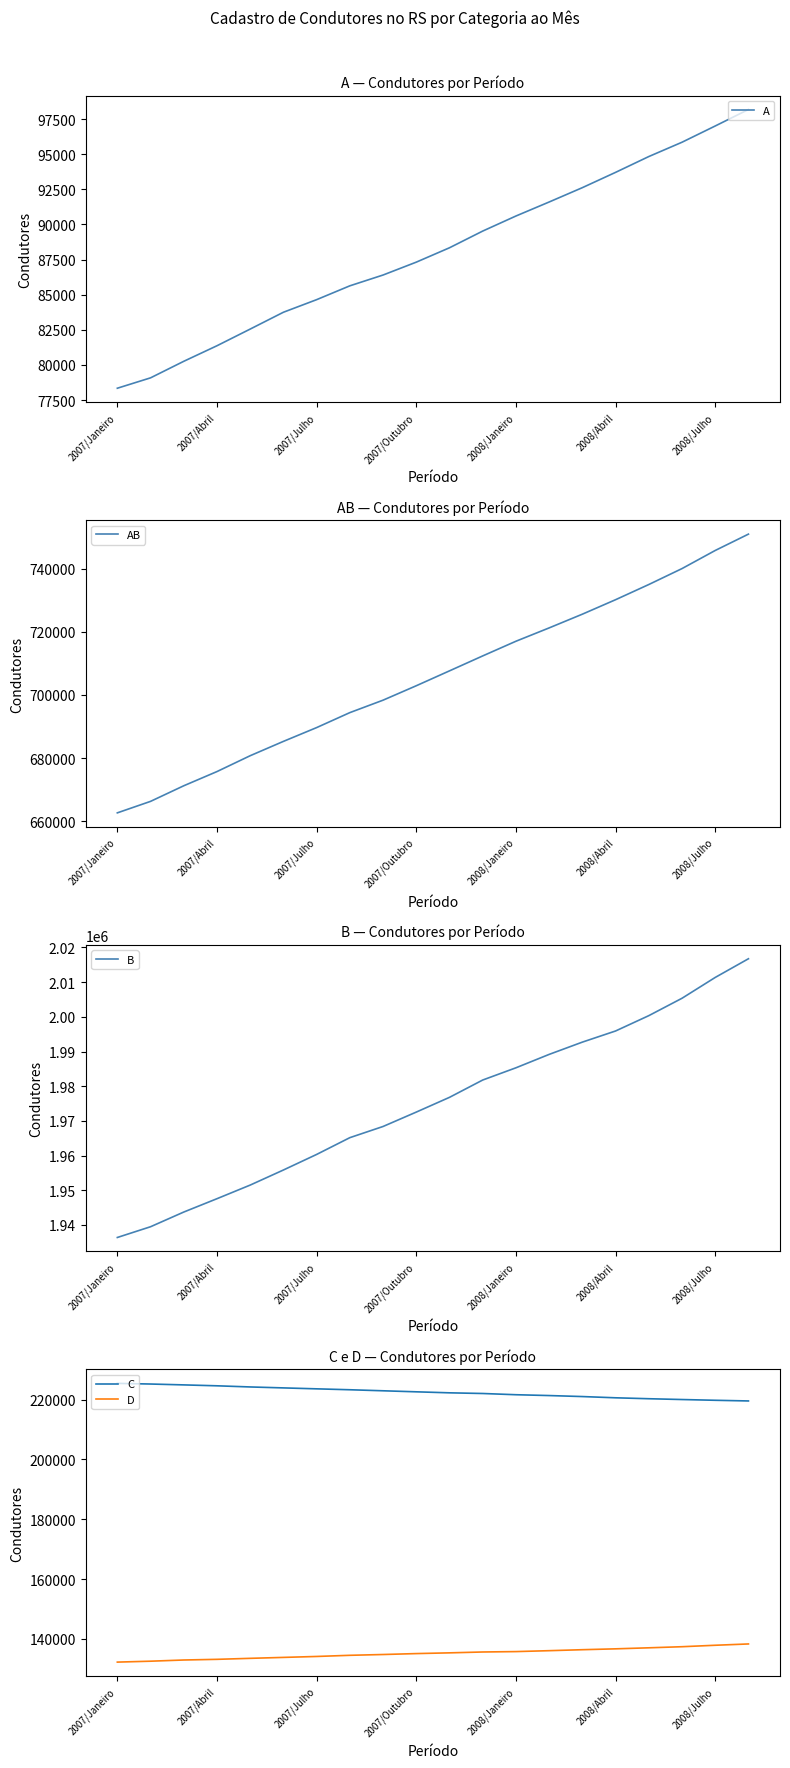

What is the highest value of the A series?

98183